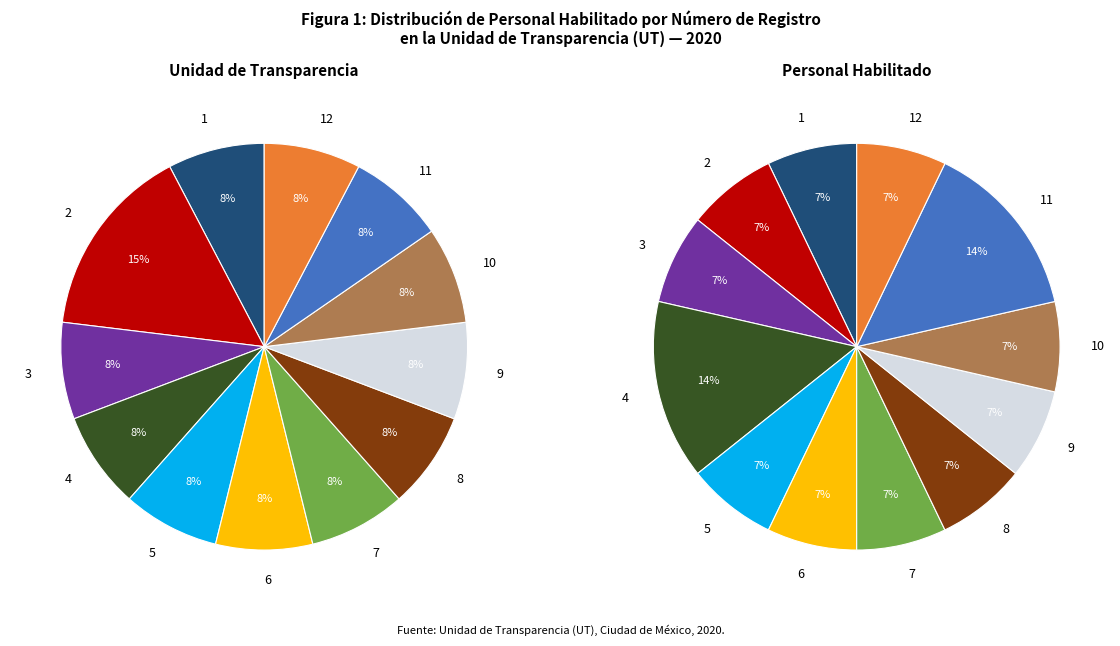

Is it true that 9 is 1% of the pie?

False